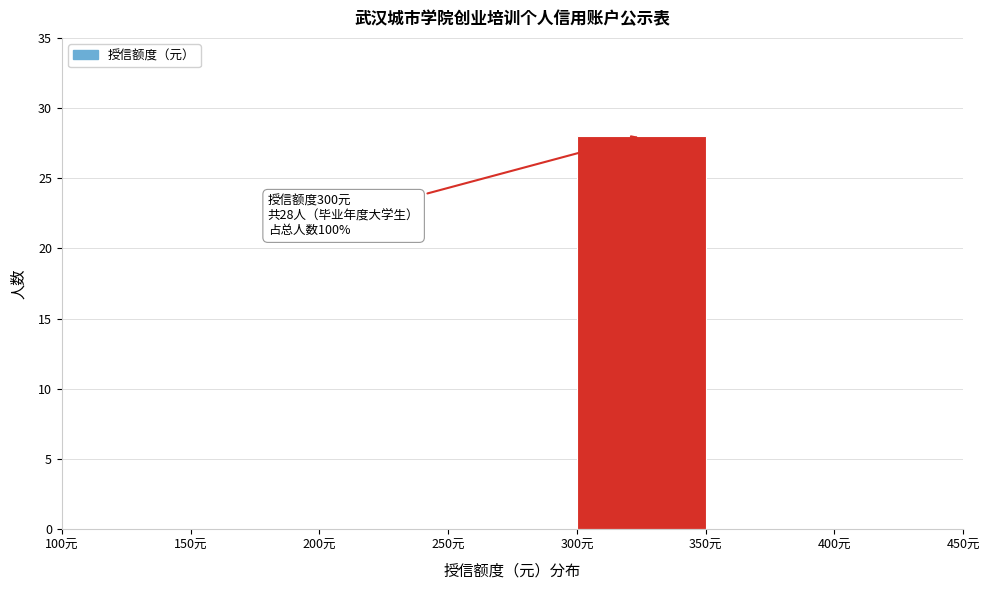

Over which range of the x-axis is the bar tallest?

300 to 350